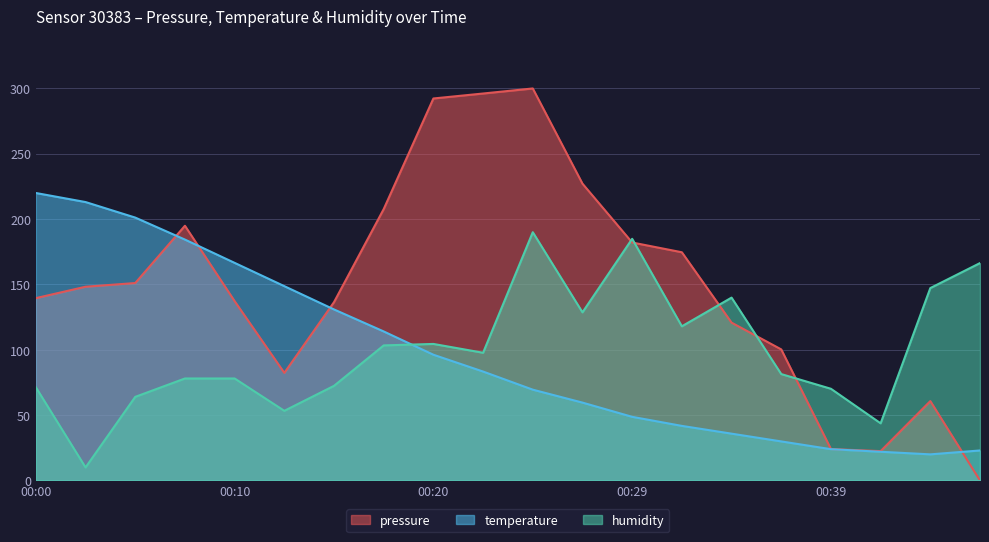

At which category does pressure reach its first local peak?

00:08